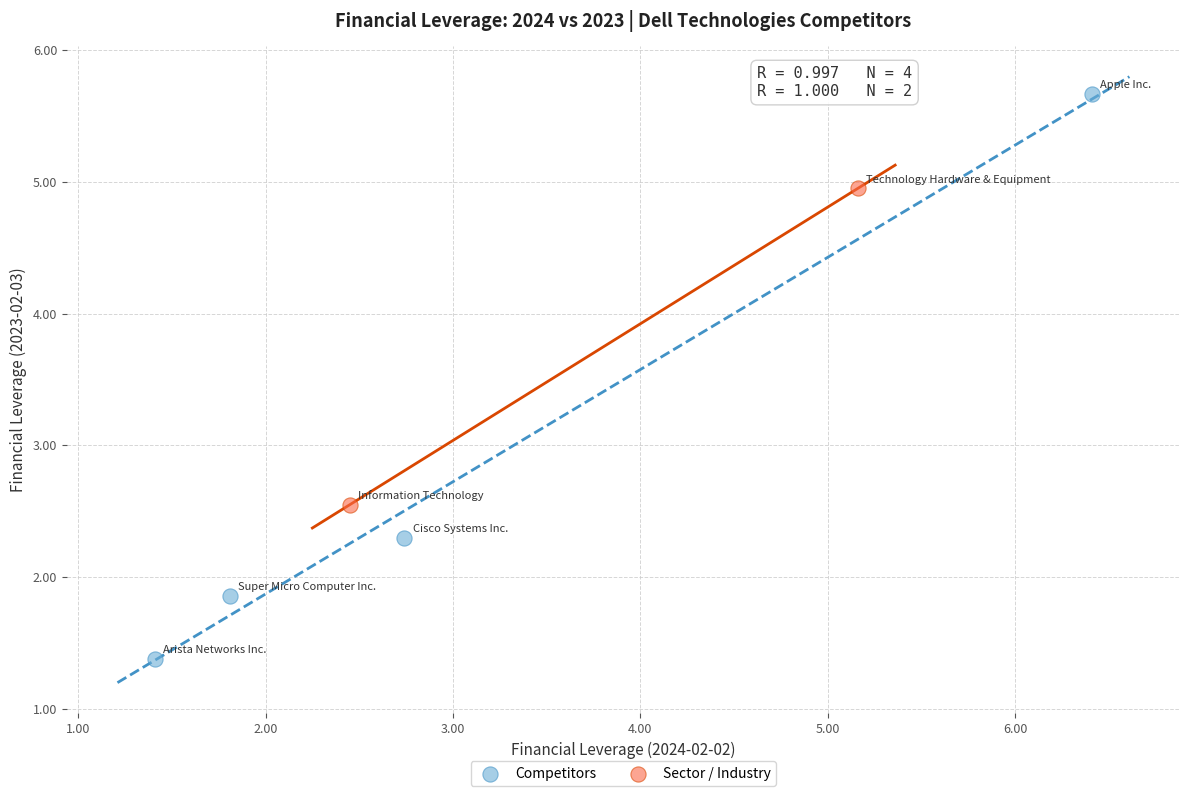

Which series contains the lowest Y value?

Competitors